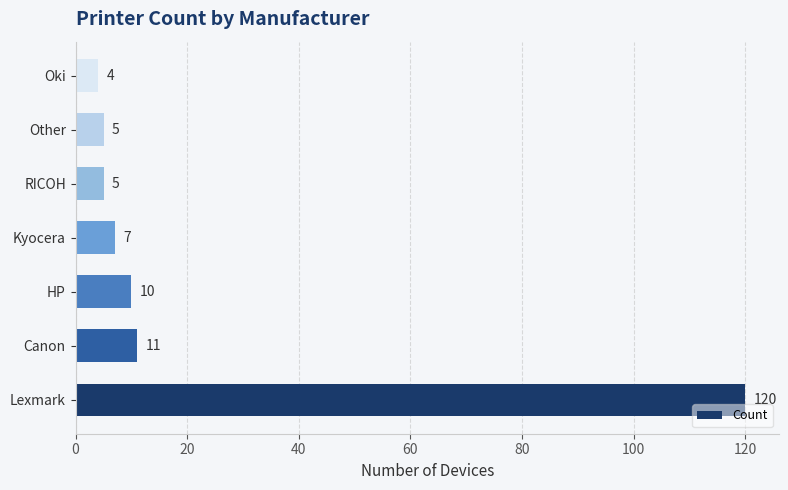

Where is the data nearest to the value 62?

Canon